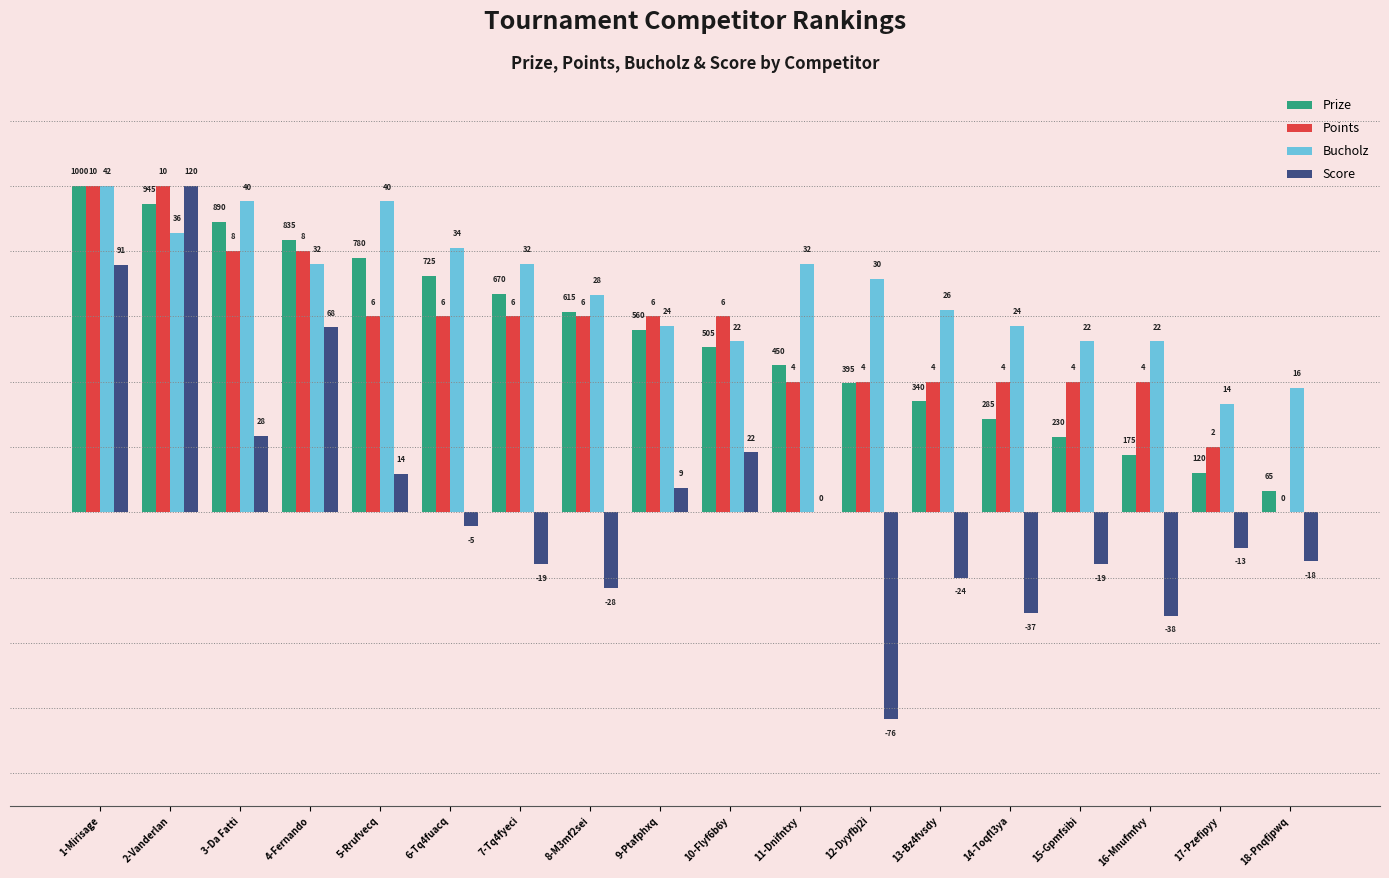

At which label does Bucholz reach its peak?

1-Mirisage